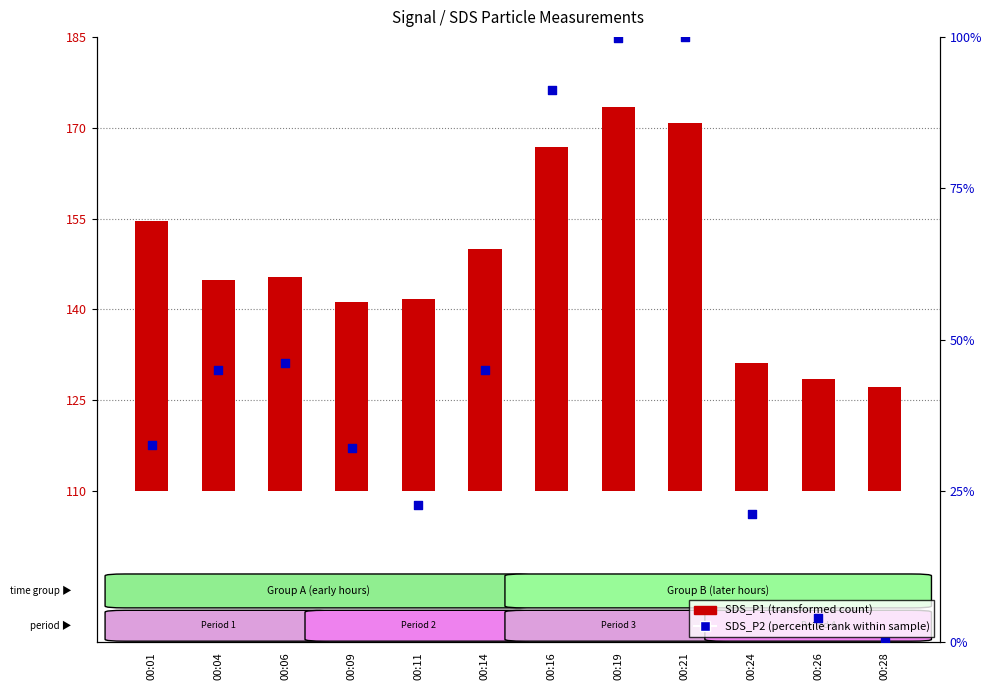

Which series reaches the maximum Y coordinate?

SDS_P2 (percentile rank)